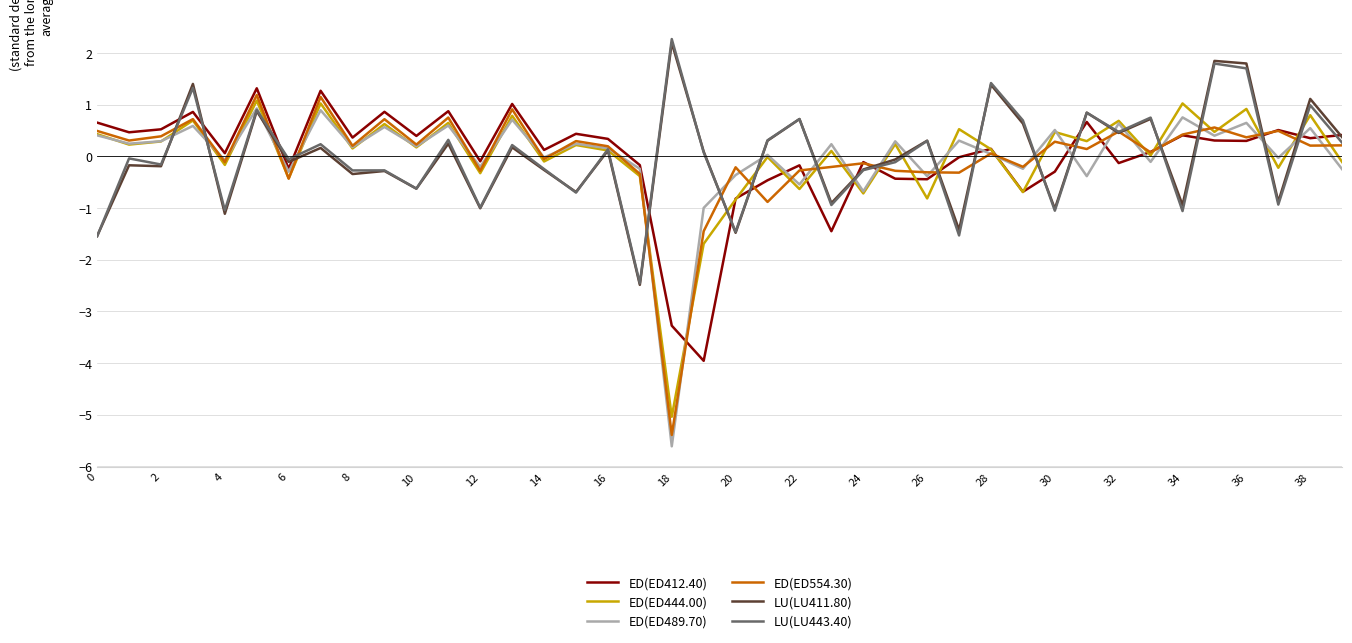

What is the minimum value for ED(ED444.00)?

-5.0